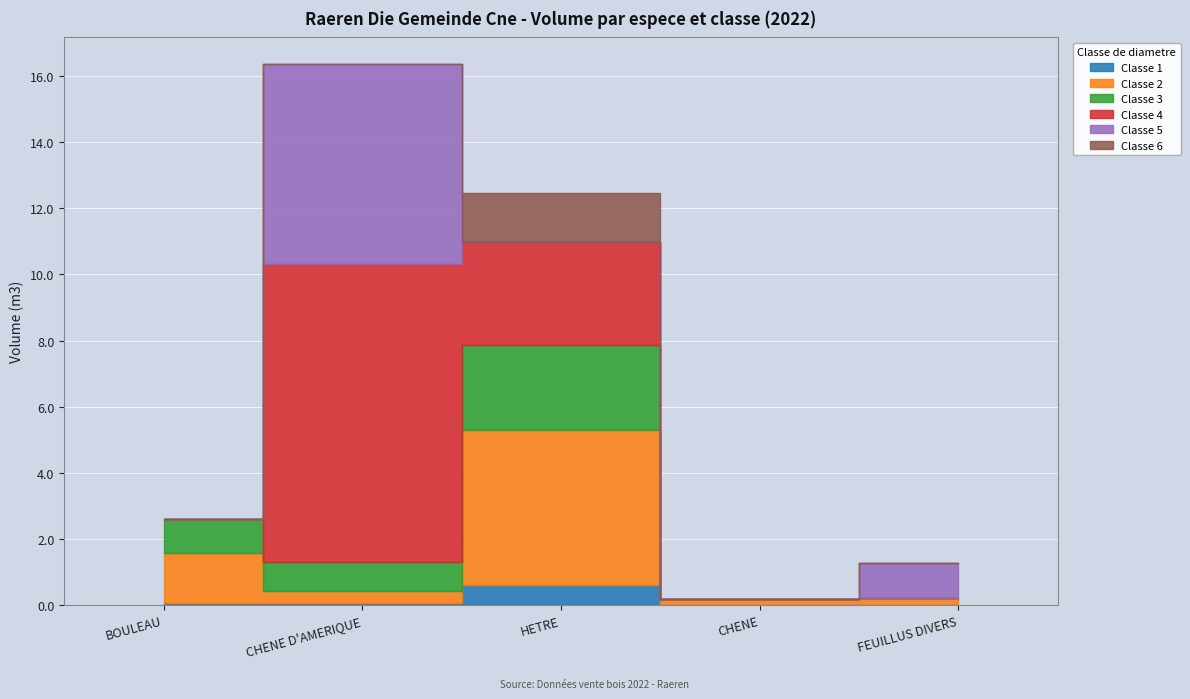

How many values in cm6 are above zero?

1